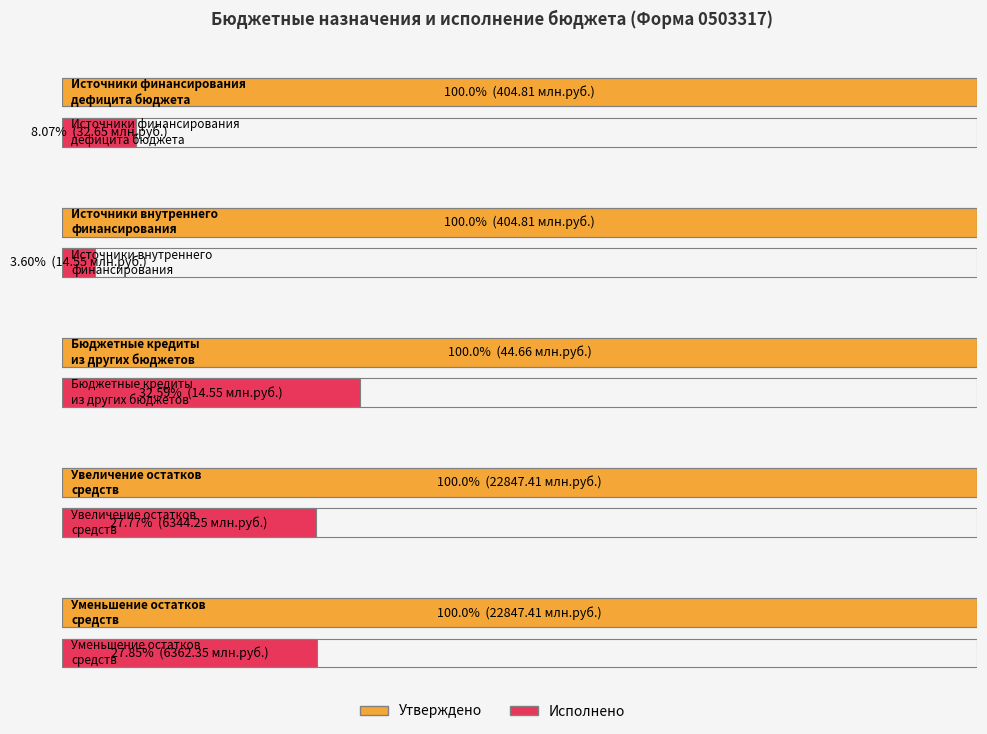

Reading right to left, extract all data points from this chart.

Утверждено (бюджетные назначения): 22847405199.7	22847405199.7	44664000.0	404806643.1	404806643.1
Исполнено: 6362346772.0	6344246396.9	14554617.9	14554617.9	32654993.0